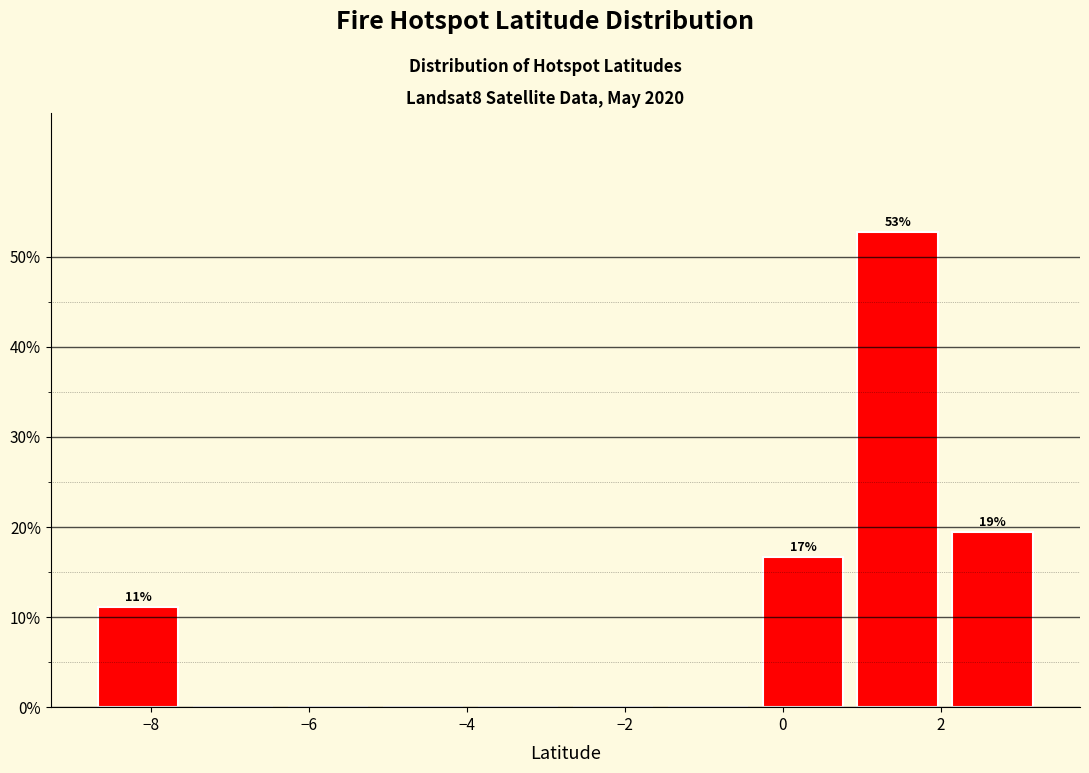

Which range on the x-axis has the tallest bar?

0.8 to 2.0